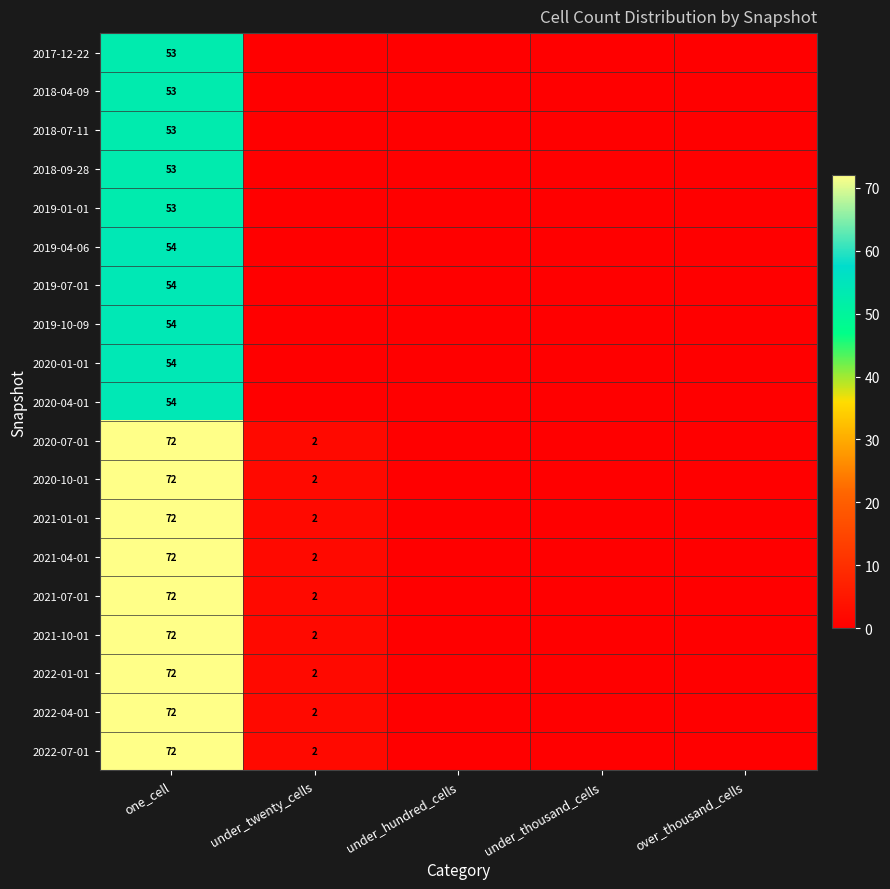

Which category has the highest value across all series?

one_cell